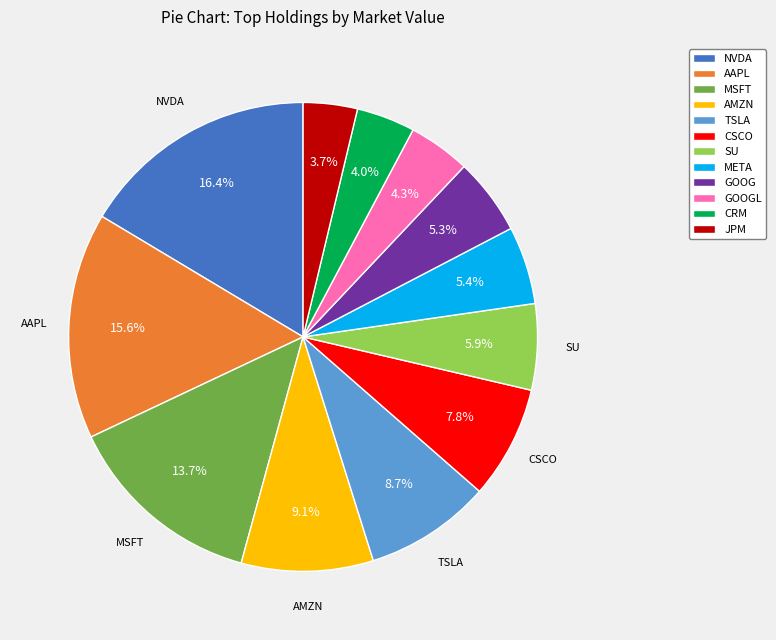

How many slices are in this pie chart?

12